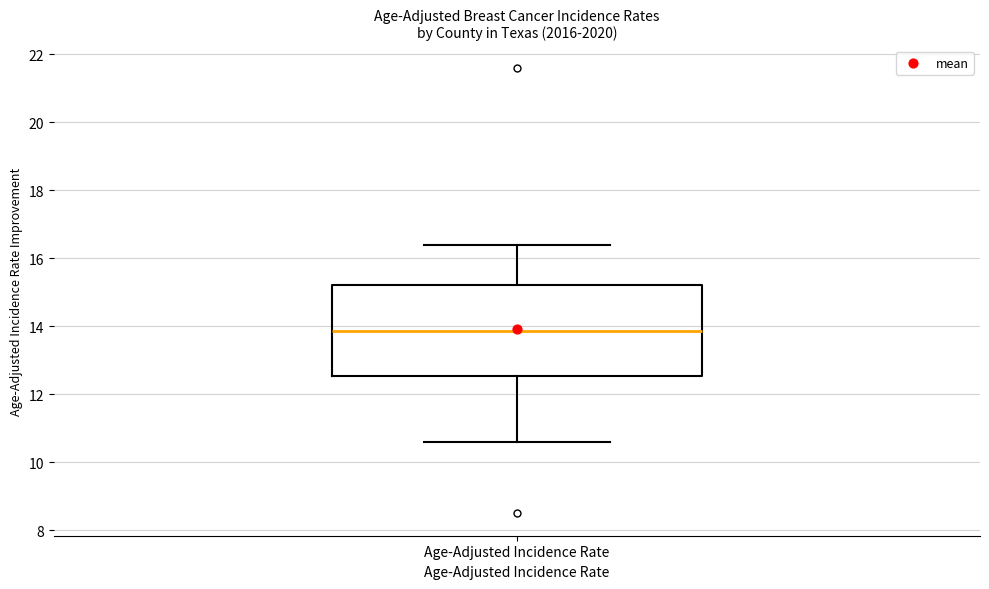

Read this box plot against the y-axis: the position of the median line, the range covered by the box, and the ends of both whiskers. The values are not printed on the chart, so give them approximately, as read against the axis.

median 13.8, box 12.6 to 15.2, whiskers 10.6 to 16.4